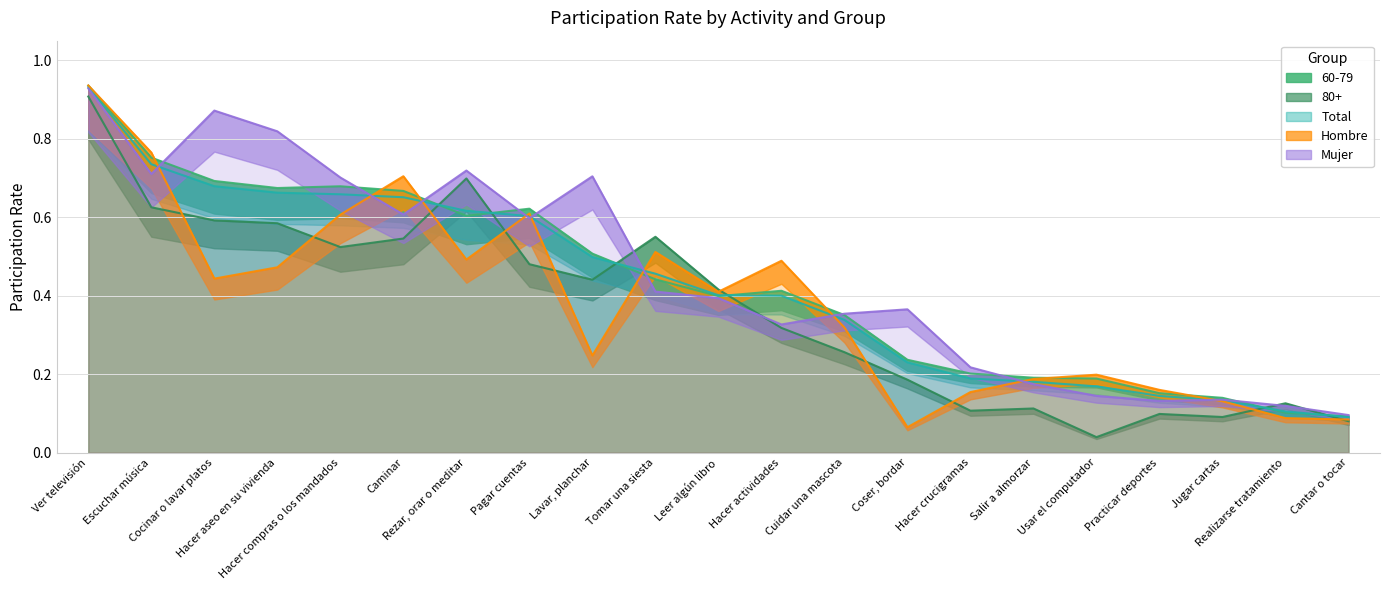

How many times do 60-79 and Hombre cross each other?

7